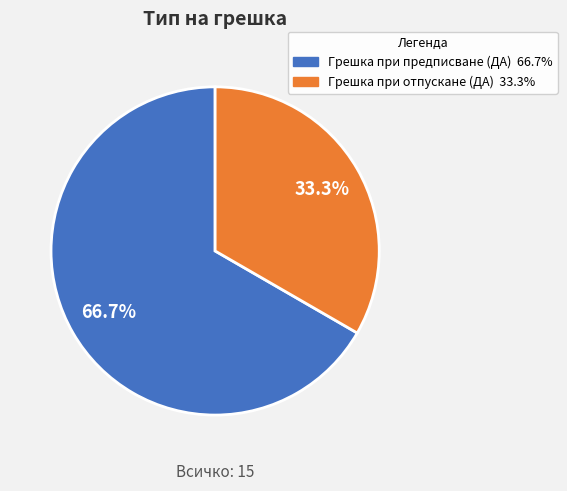

Which category has the biggest portion of the pie?

Грешка при предписване (ДА)